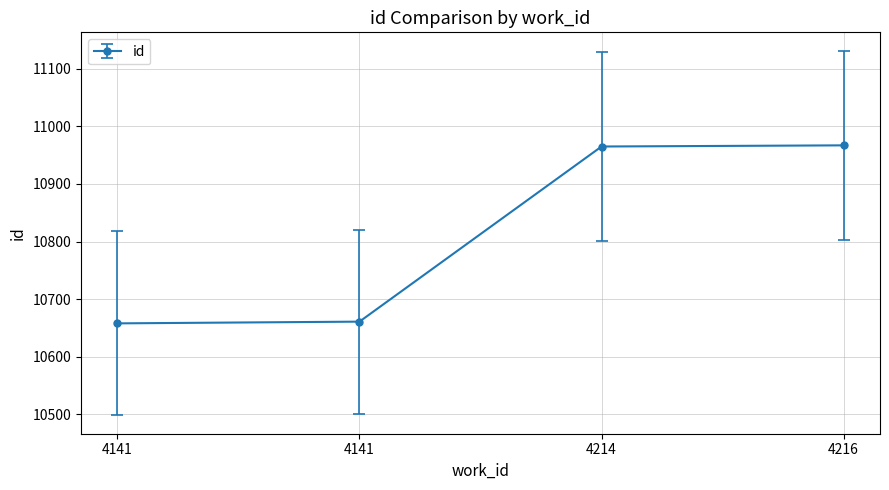

How many lines are shown in the chart?

1